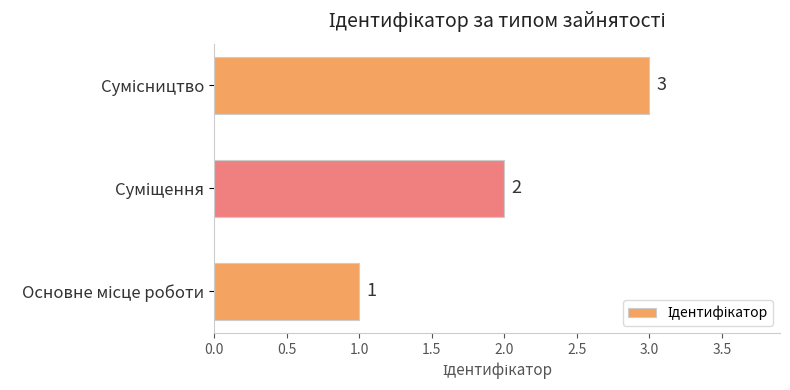

What is the difference between the maximum and minimum values?

2